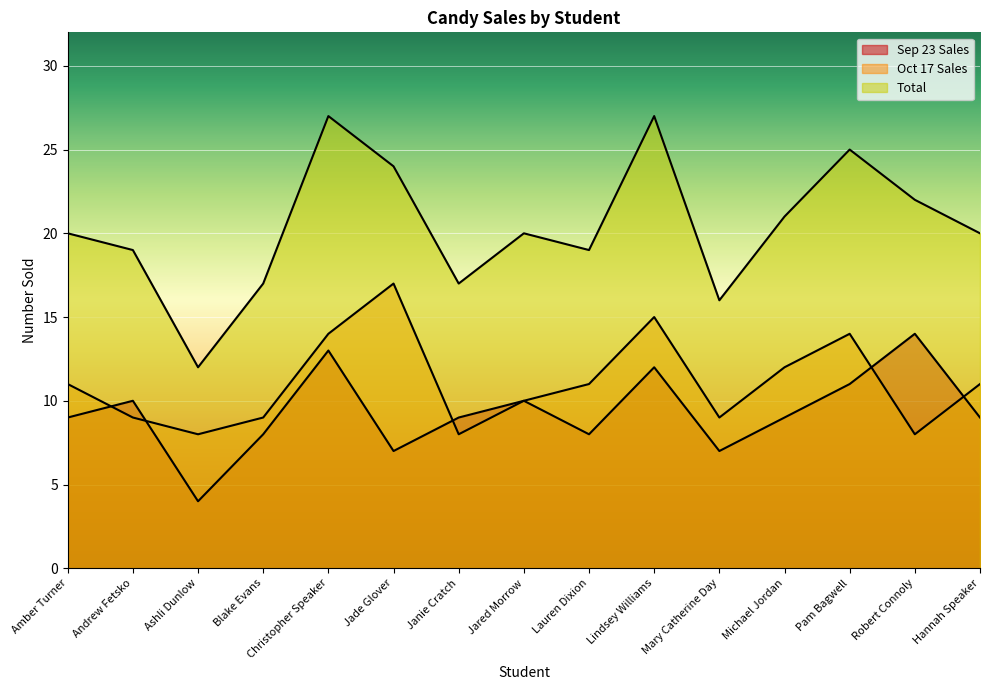

Is the value of Sep 23 Sales at Michael Jordan greater than the value of Oct 17 Sales at Christopher Speaker?

No